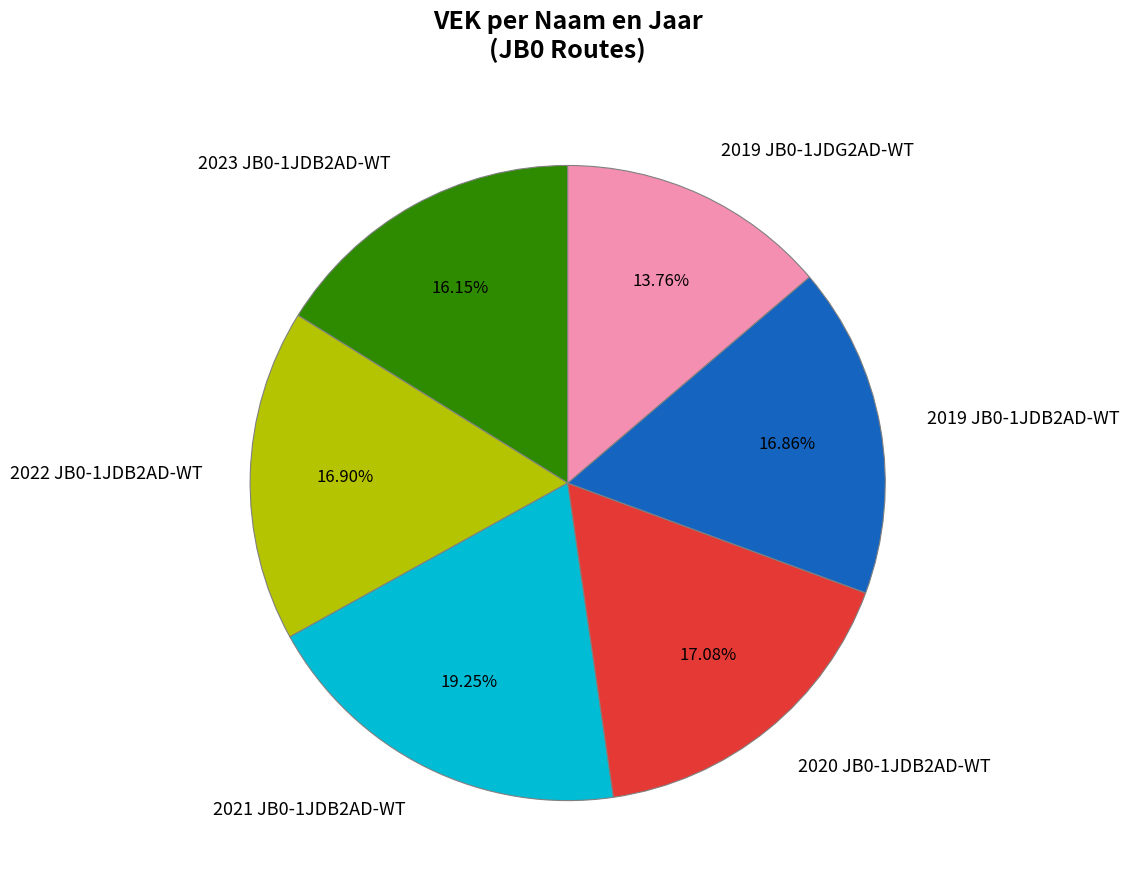

The 2022 JB0-1JDB2AD-WT slice represents 17% of the pie. True or false?

True